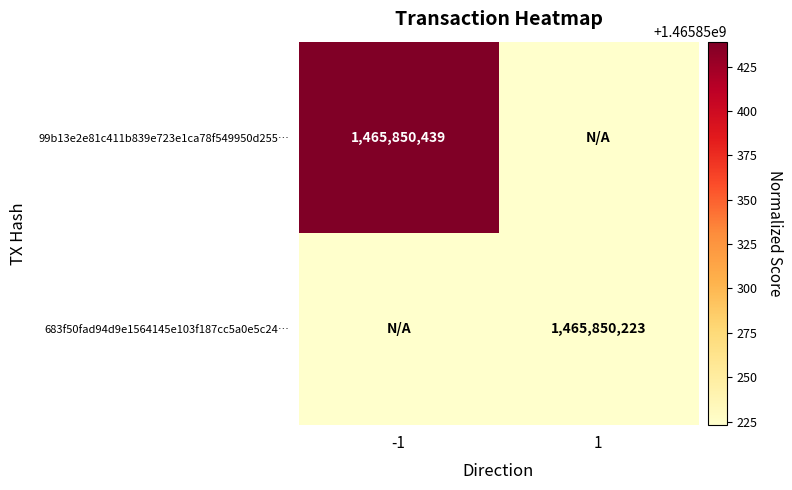

True or false: 99b13e2e81c411b839e723e1ca78f549950d255… has a value of 1465850439 at -1.

True